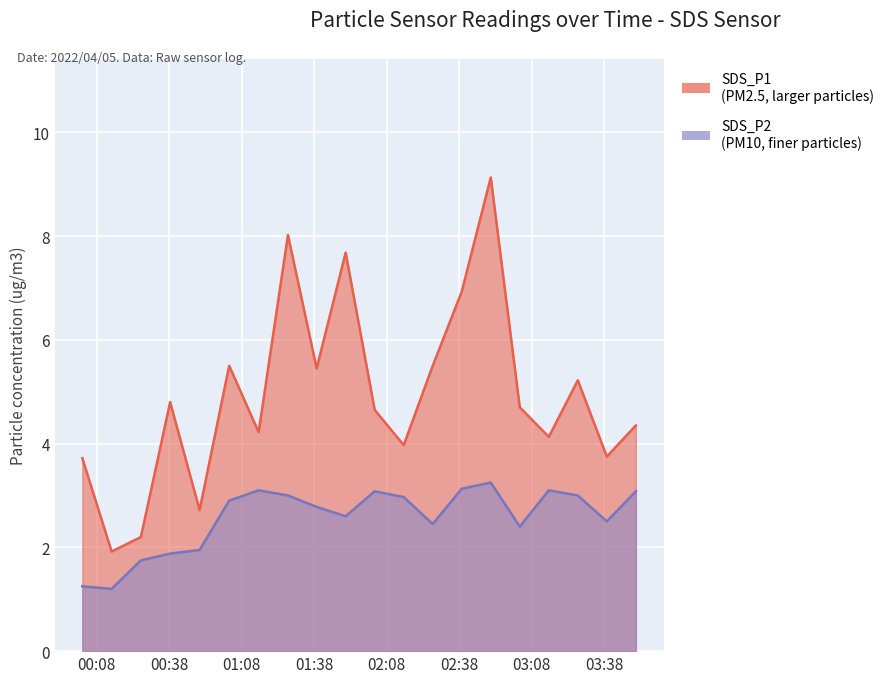

In SDS_P1, how many points are higher than both neighbors (excluding endpoints)?

6